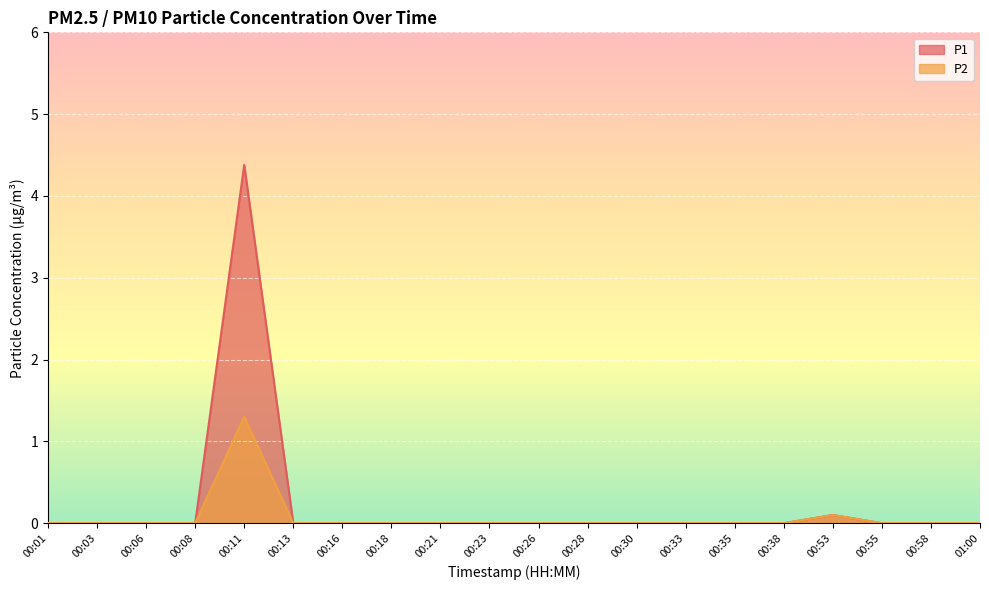

Reading left to right, list all the values displayed in this chart.

P1: 00:01=0.0	00:03=0.0	00:06=0.0	00:08=0.0	00:11=4.4	00:13=0.0	00:16=0.0	00:18=0.0	00:21=0.0	00:23=0.0	00:26=0.0	00:28=0.0	00:30=0.0	00:33=0.0	00:35=0.0	00:38=0.0	00:53=0.1	00:55=0.0	00:58=0.0	01:00=0.0
P2: 00:01=0.0	00:03=0.0	00:06=0.0	00:08=0.0	00:11=1.3	00:13=0.0	00:16=0.0	00:18=0.0	00:21=0.0	00:23=0.0	00:26=0.0	00:28=0.0	00:30=0.0	00:33=0.0	00:35=0.0	00:38=0.0	00:53=0.1	00:55=0.0	00:58=0.0	01:00=0.0